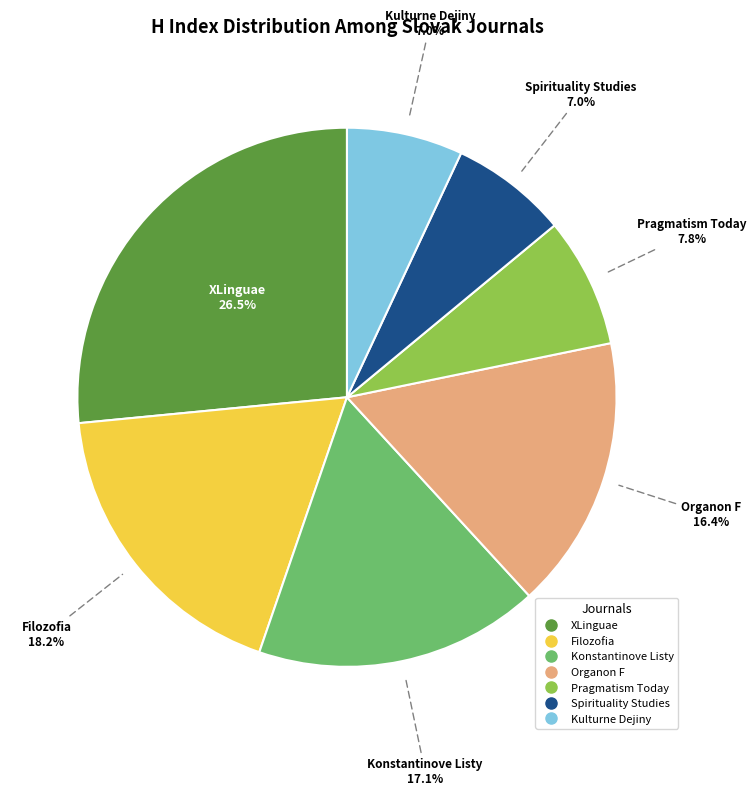

Does any single category account for the majority?

No